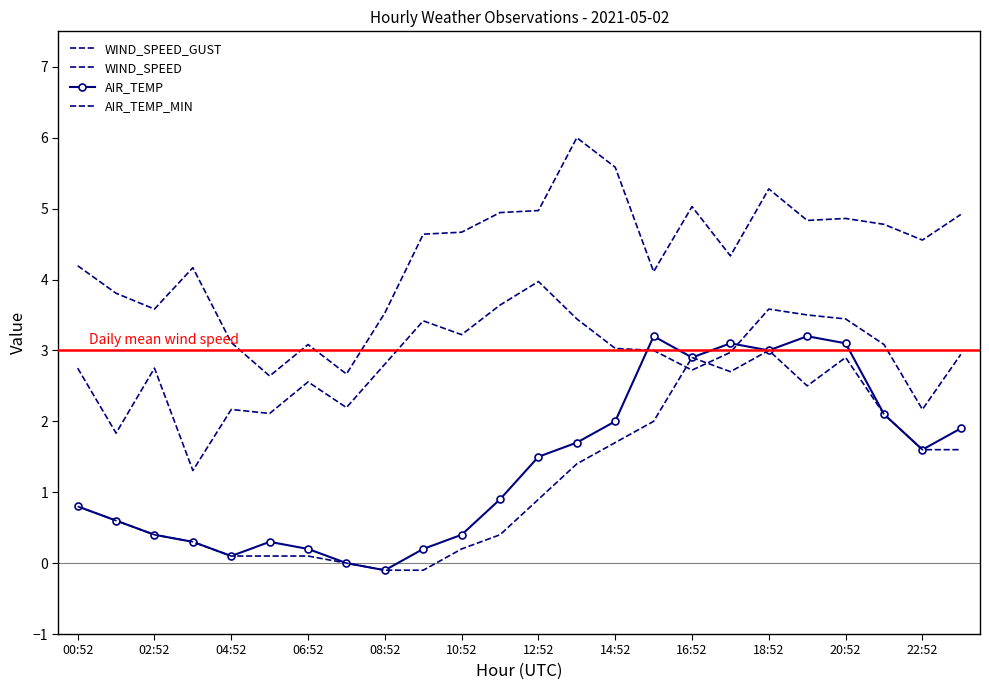

How many distinct data groups are displayed?

4